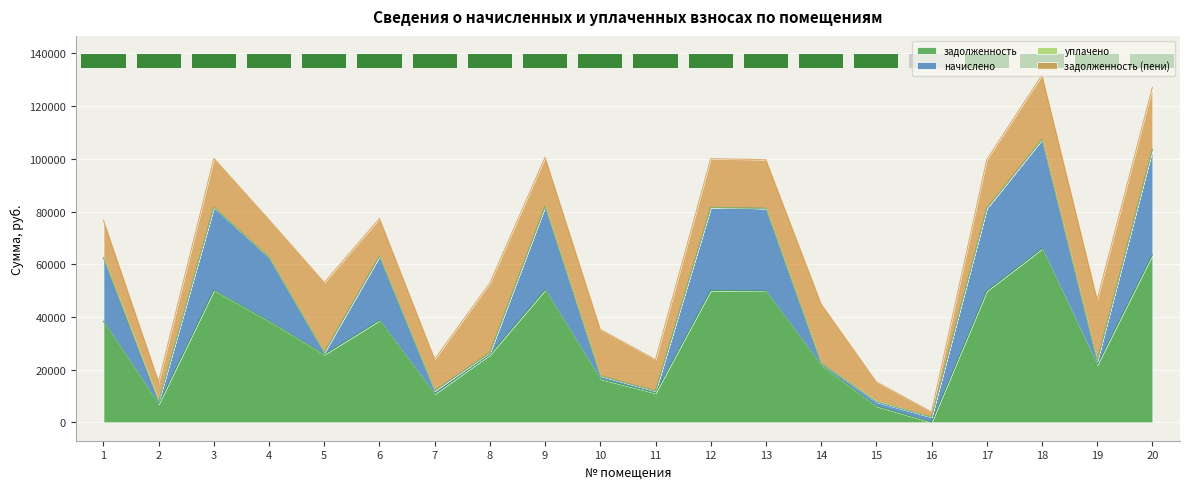

What is the highest value of the задолженность series?

65894.5